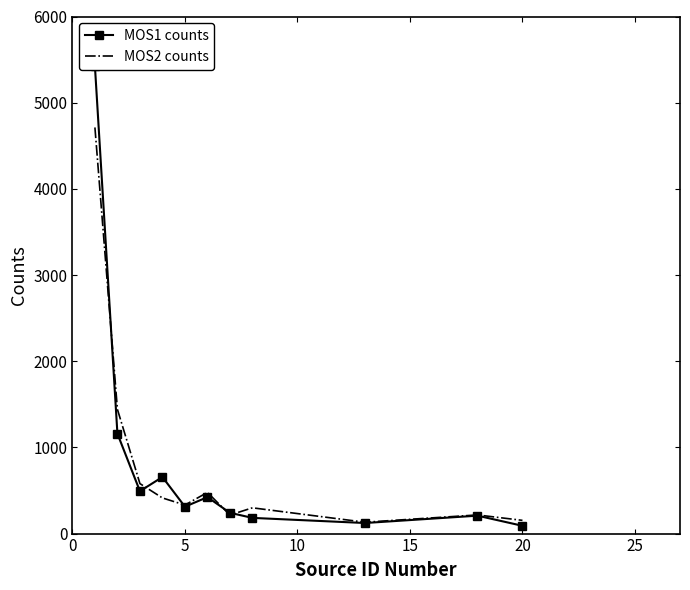

List the series in order of their overall mean, lowest first.

MOS2 counts, MOS1 counts